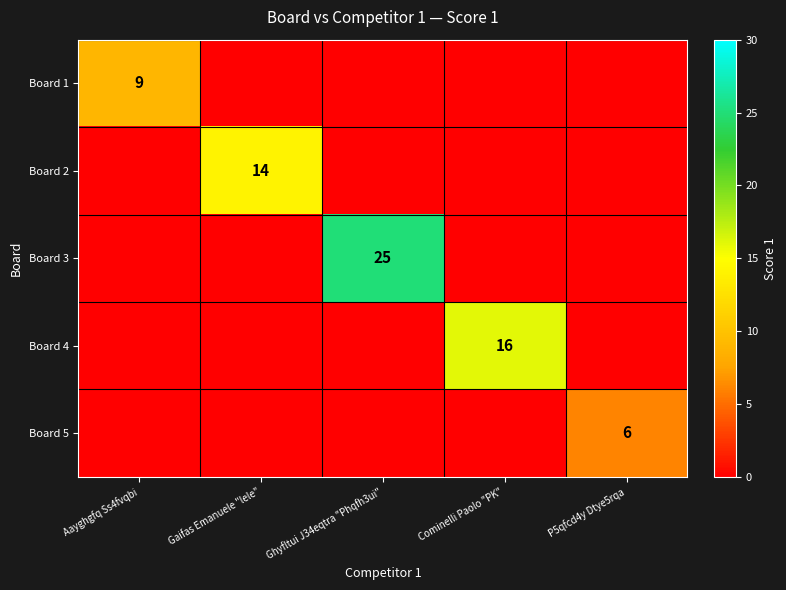

The value of Board 3 at Ghyfltui J34eqtra "Phqfh3ui" is 13. True or false?

False